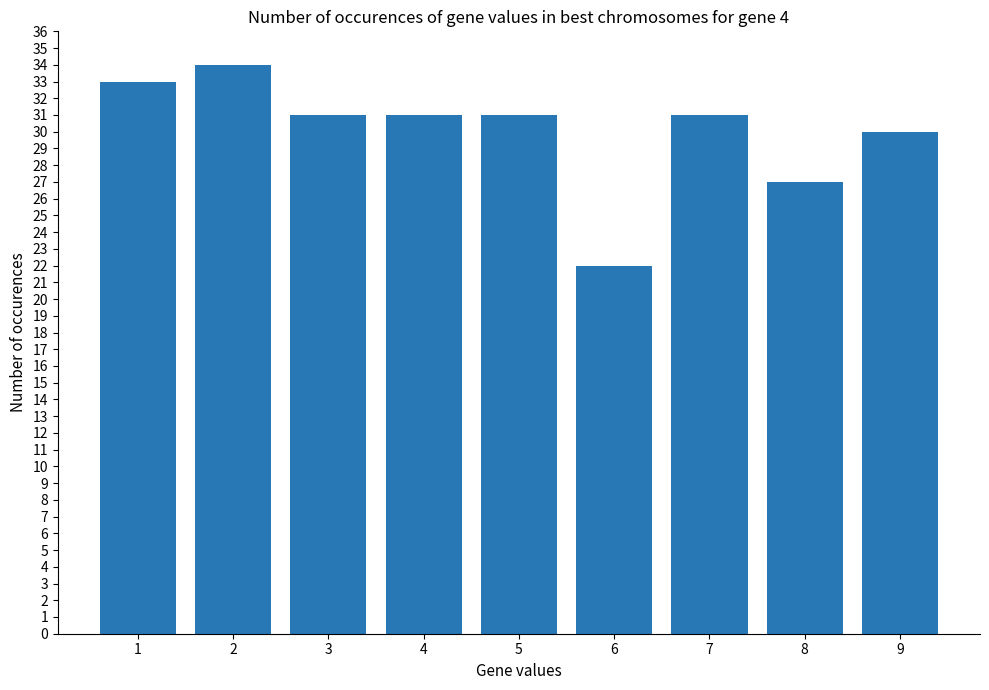

Which category has the lowest value across all series?

6